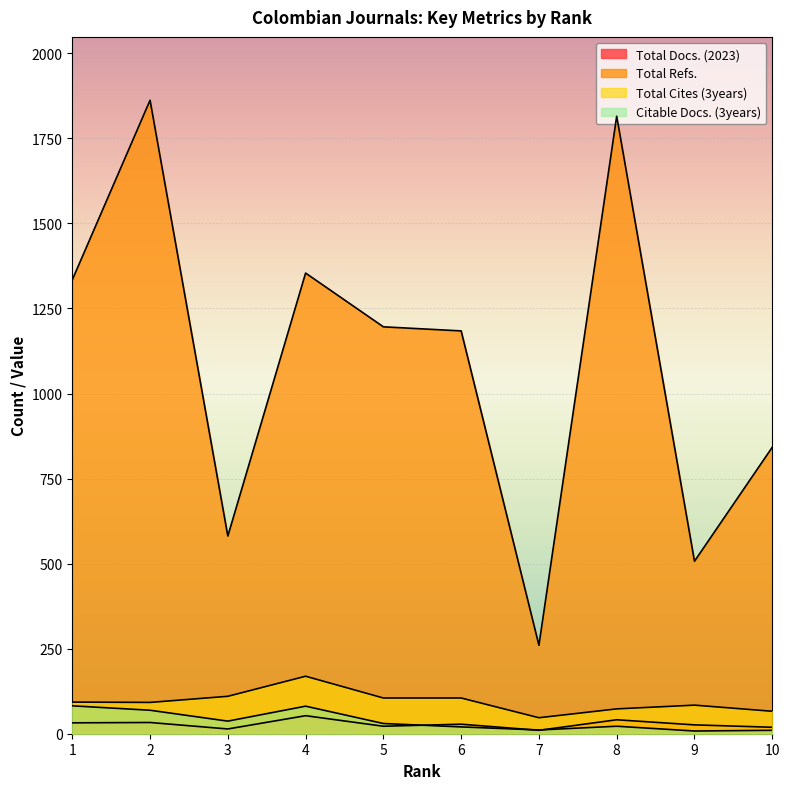

Reading right to left, what are all the values shown in this chart?

Total Docs. (2023): 10=19	9=26	8=41	7=10	6=28	5=22	4=53	3=14	2=33	1=32
Total Refs.: 10=842	9=507	8=1815	7=260	6=1184	5=1196	4=1354	3=581	2=1862	1=1334
Total Cites (3years): 10=66	9=84	8=73	7=47	6=105	5=105	4=169	3=110	2=92	1=93
Citable Docs. (3years): 10=10	9=8	8=22	7=11	6=20	5=30	4=81	3=37	2=69	1=82